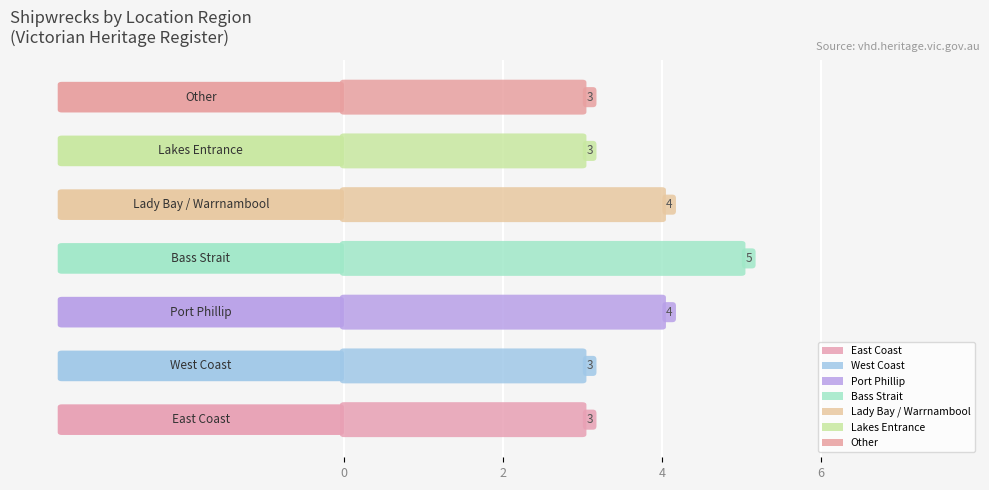

What is the difference between the values at Bass Strait and Other?

2